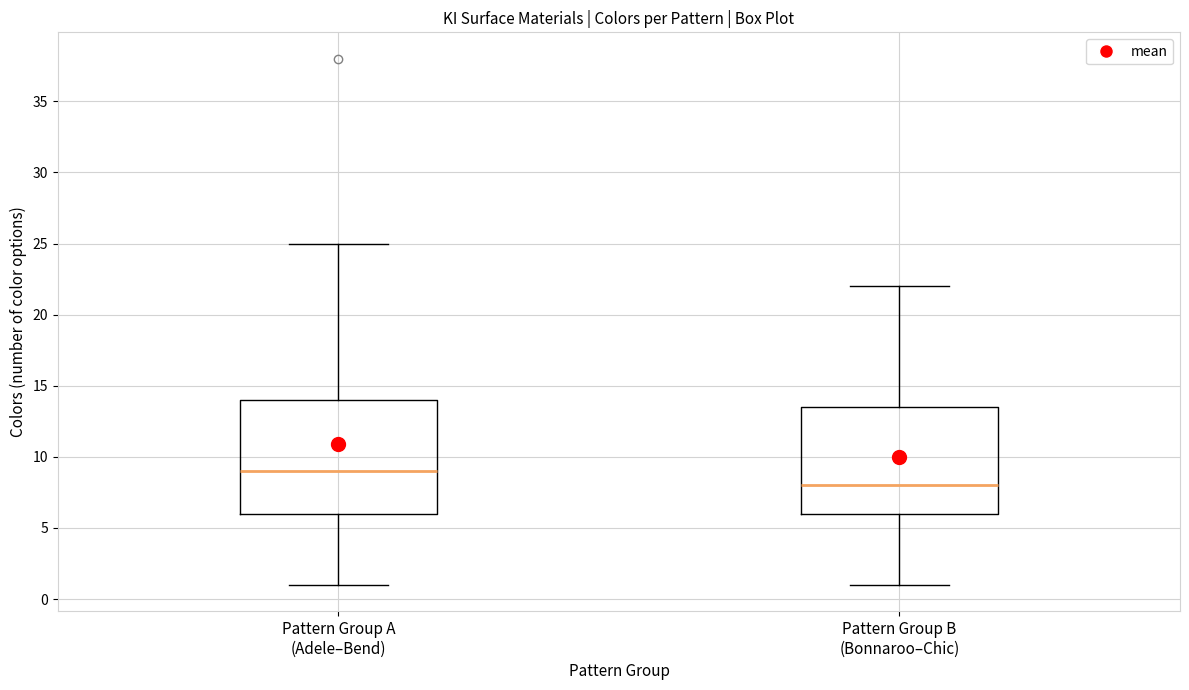

Reading left to right, transcribe this box plot: for each box, give where its median line is, the range the box spans, and where its two whiskers end, as read against the y-axis. The values are not printed on the chart, so give them approximately, as read against the axis.

Pattern Group A (Adele–Bend): median 9.0, box 6.0 to 14.0, whiskers 1.0 to 25.0
Pattern Group B (Bonnaroo–Chic): median 8.0, box 6.0 to 13.5, whiskers 1.0 to 22.0